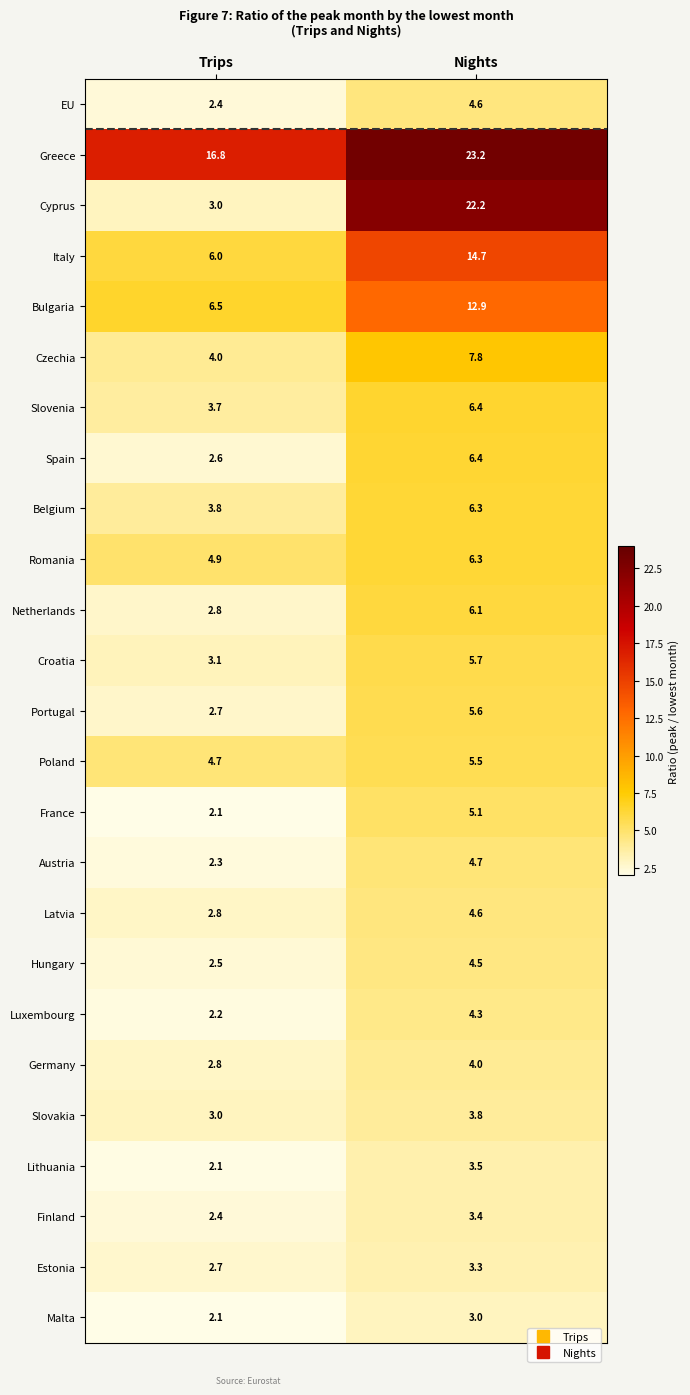

What is the average value of the Spain series?

4.5